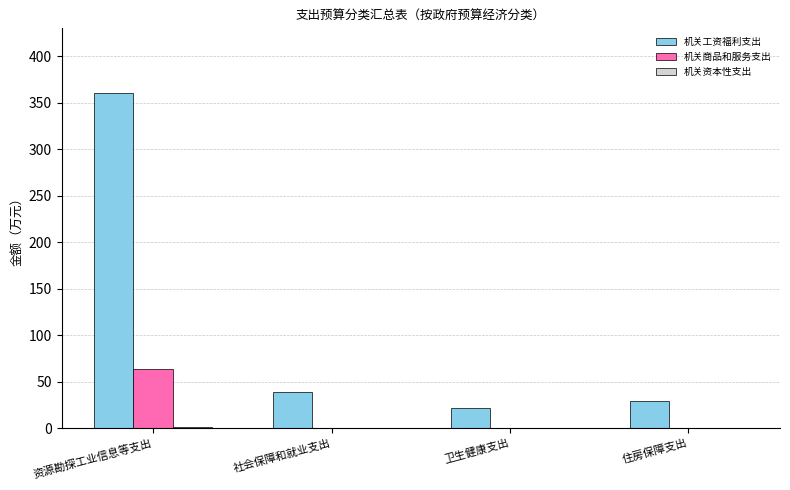

What is the average value of the 机关工资福利支出 series?

112.7